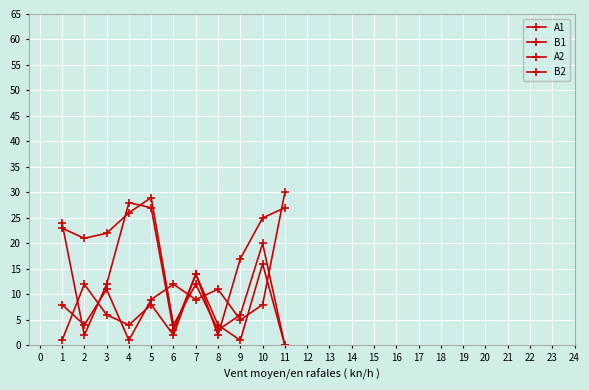

At 8, list the series in order from largest to smallest.

A1, B1, B2, A2